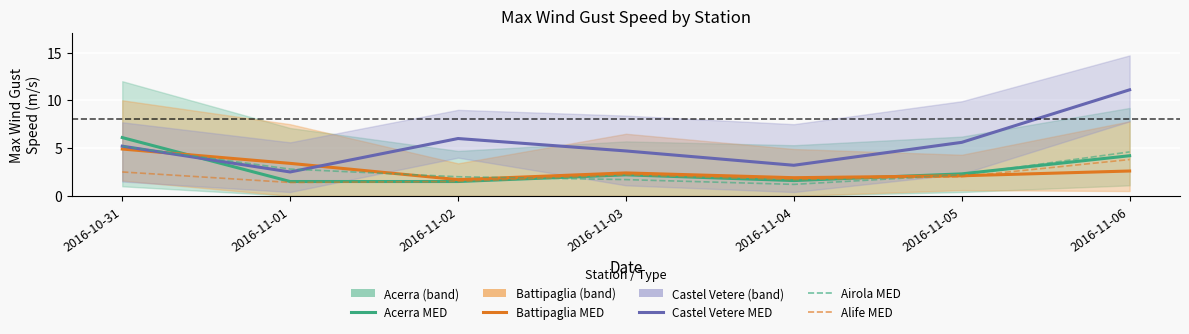

Which category has the highest value in the Airola MED series?

2016-10-31